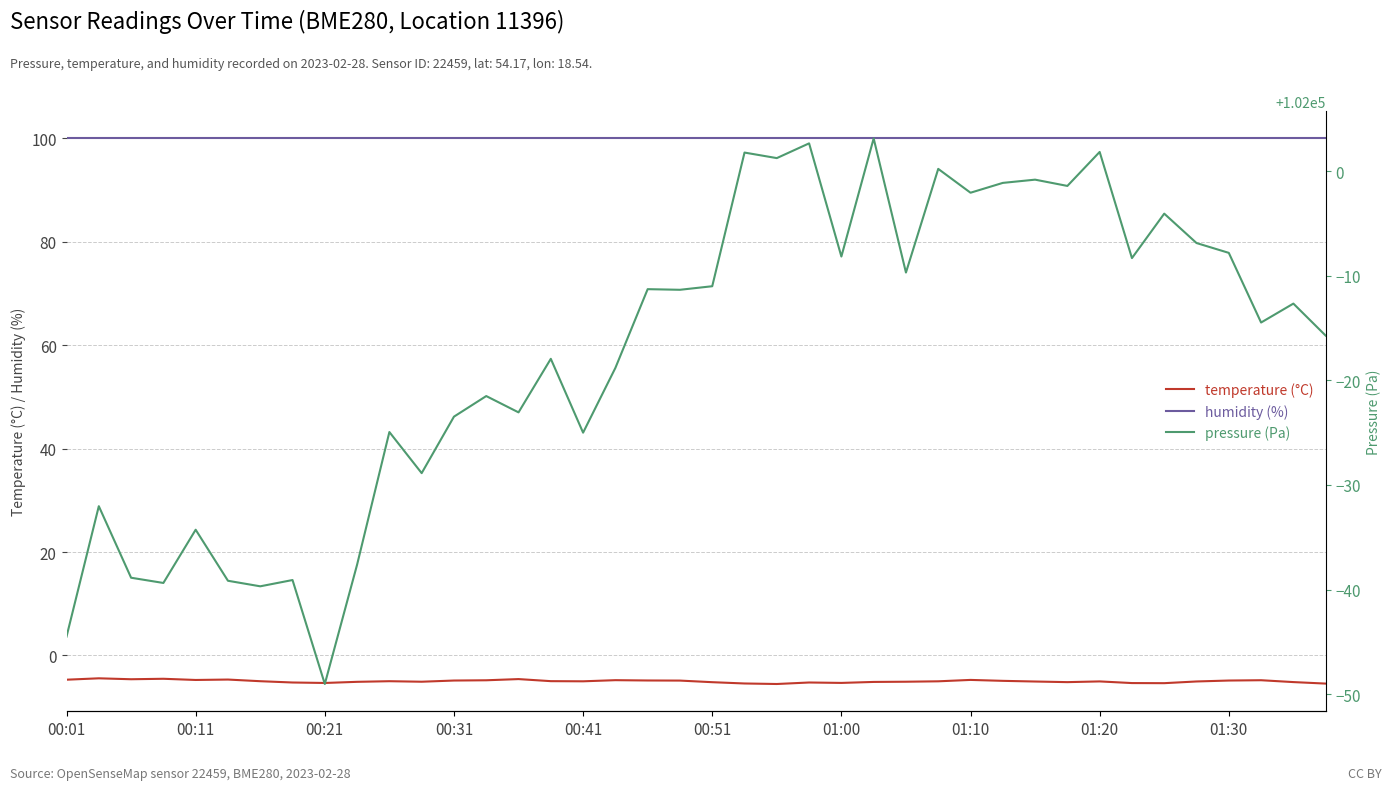

Which series has the largest range (max minus min)?

pressure